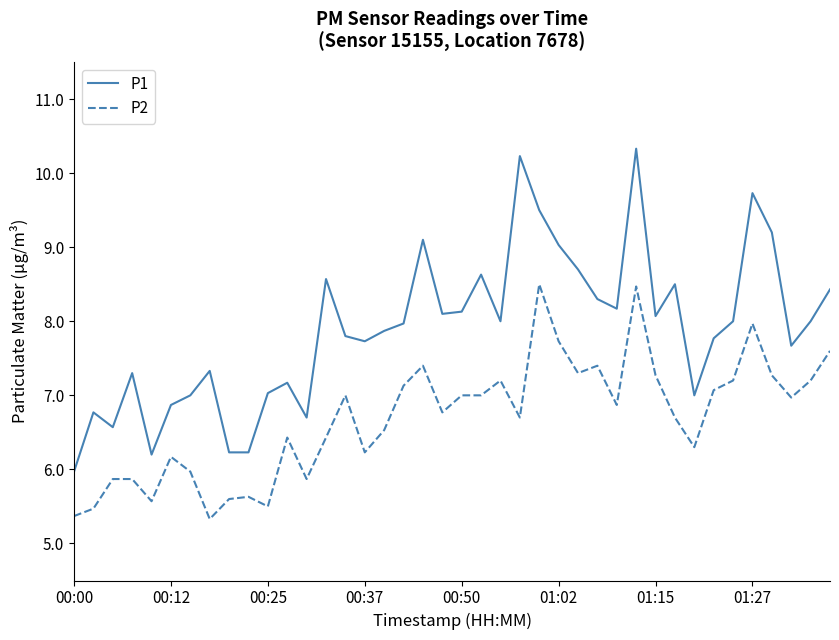

What is the highest value of the P2 series?

8.5